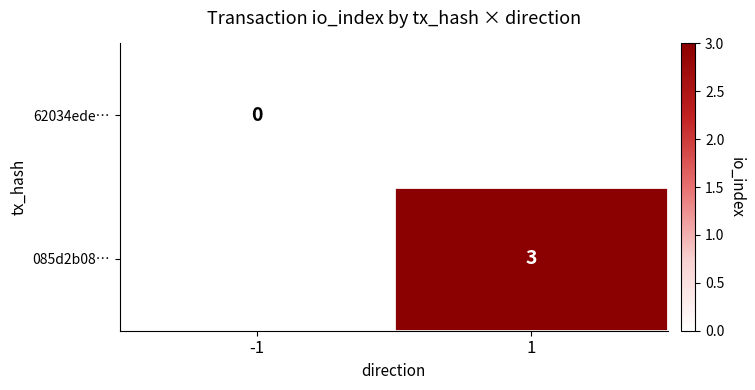

At how many categories does at least one series exceed 0?

1